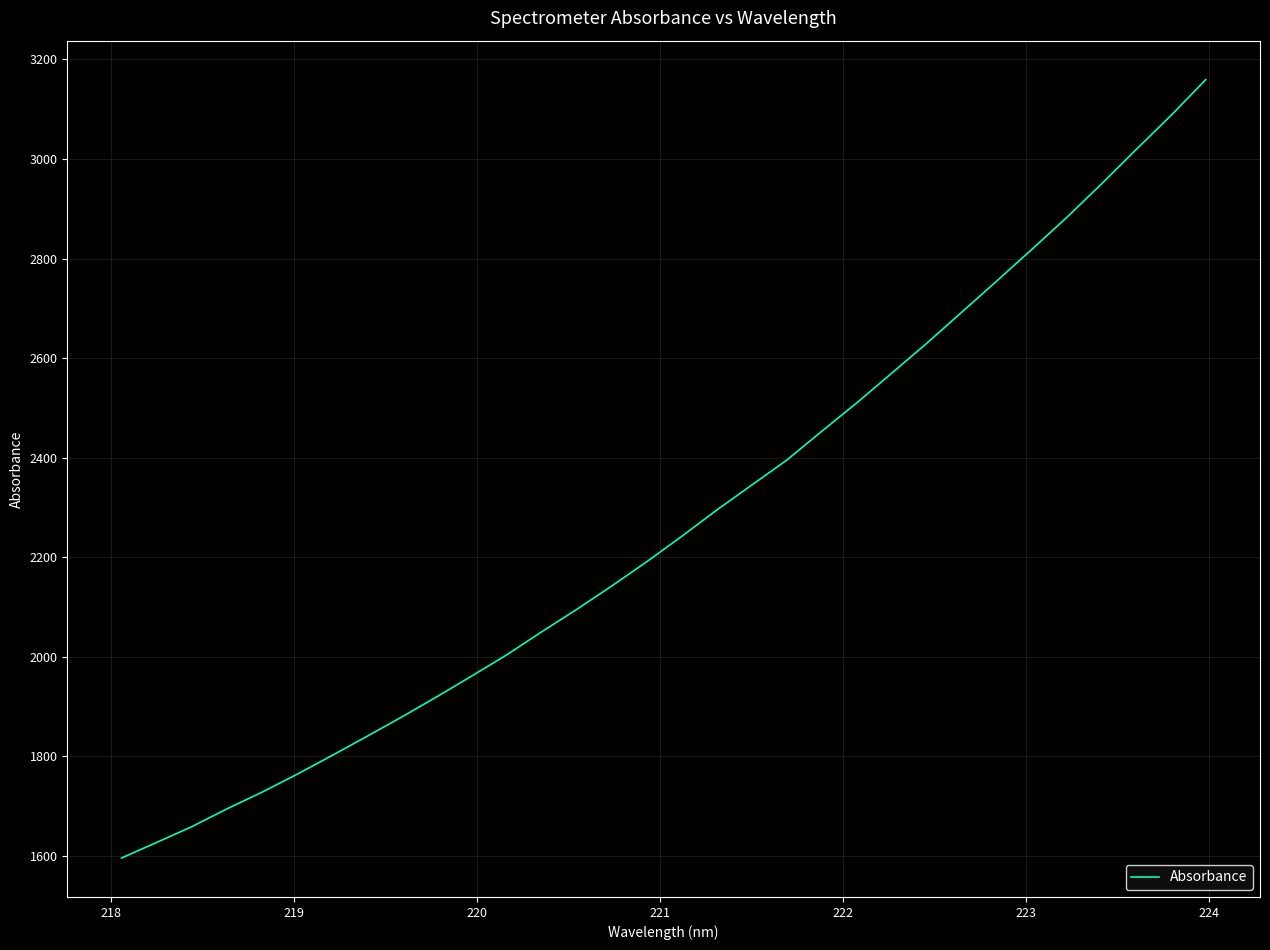

What is the maximum value shown in the chart?

3159.5